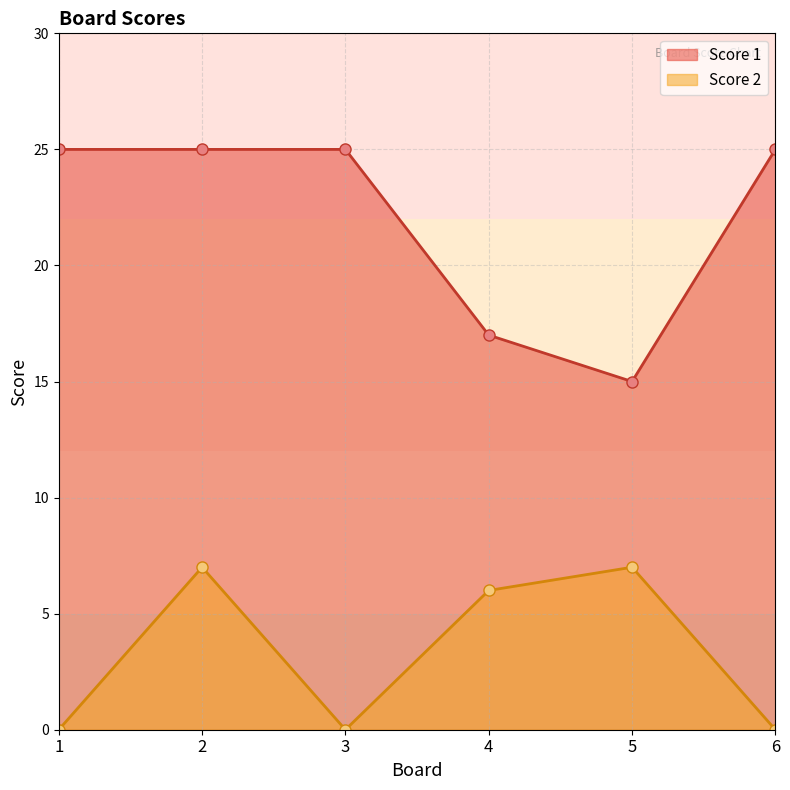

At which category is the sum across all series the highest?

2